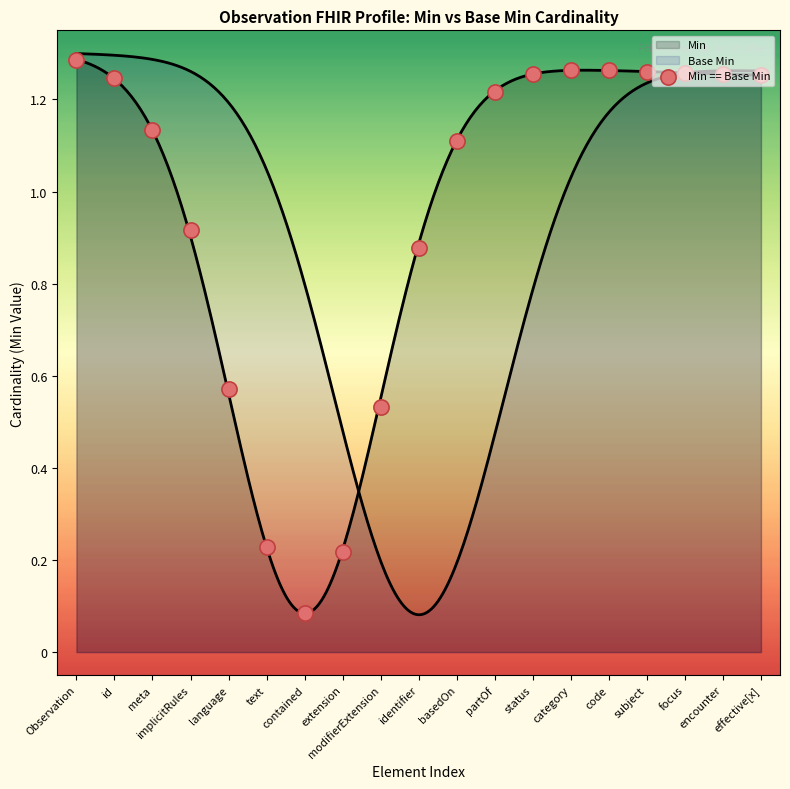

Which has a higher value, Observation or effective[x]?

Observation